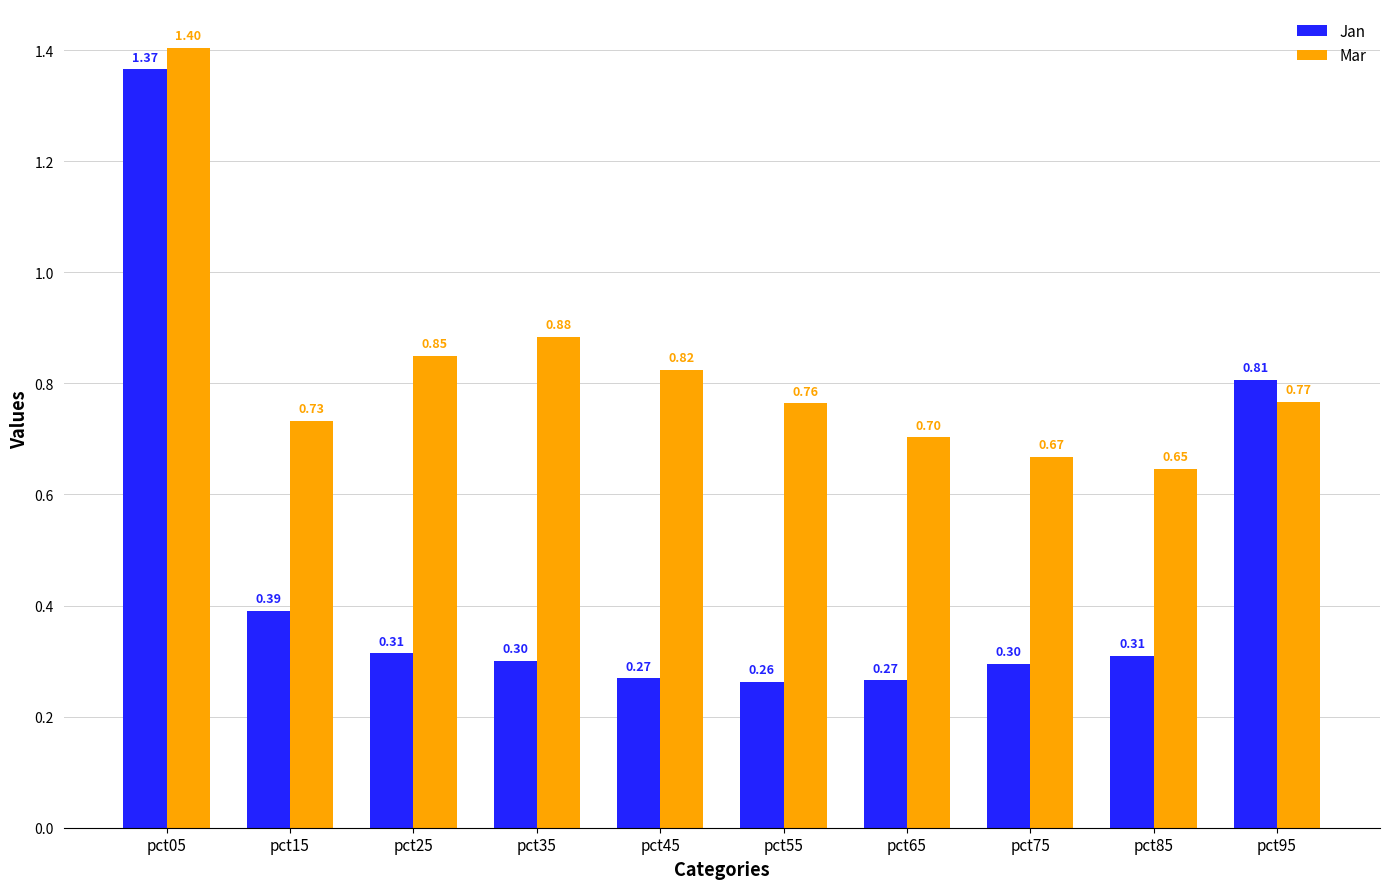

What is the maximum value for Jan?

1.4